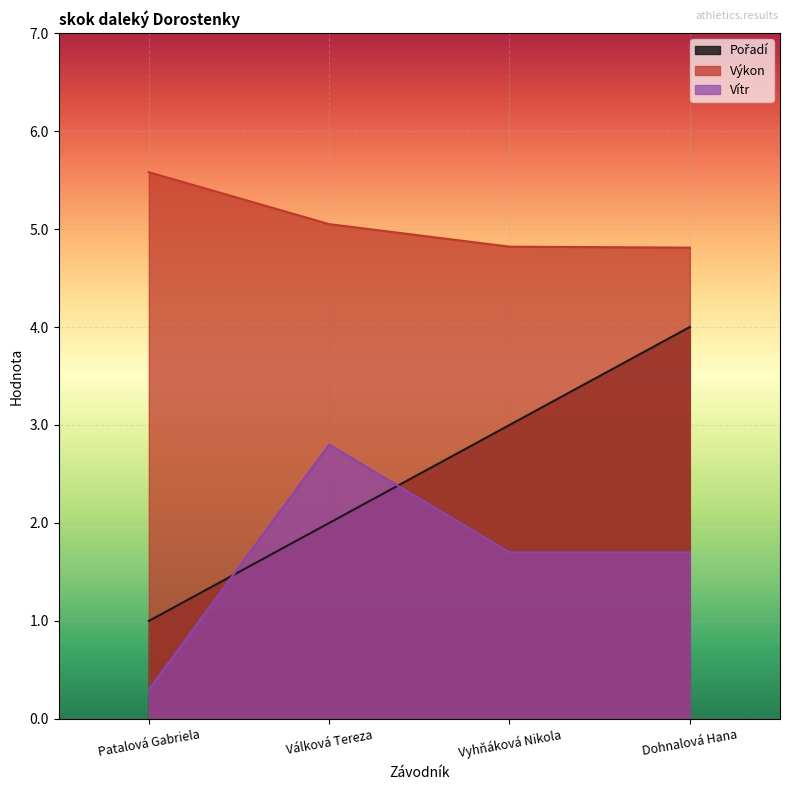

How many values in the Výkon series are below 5?

2